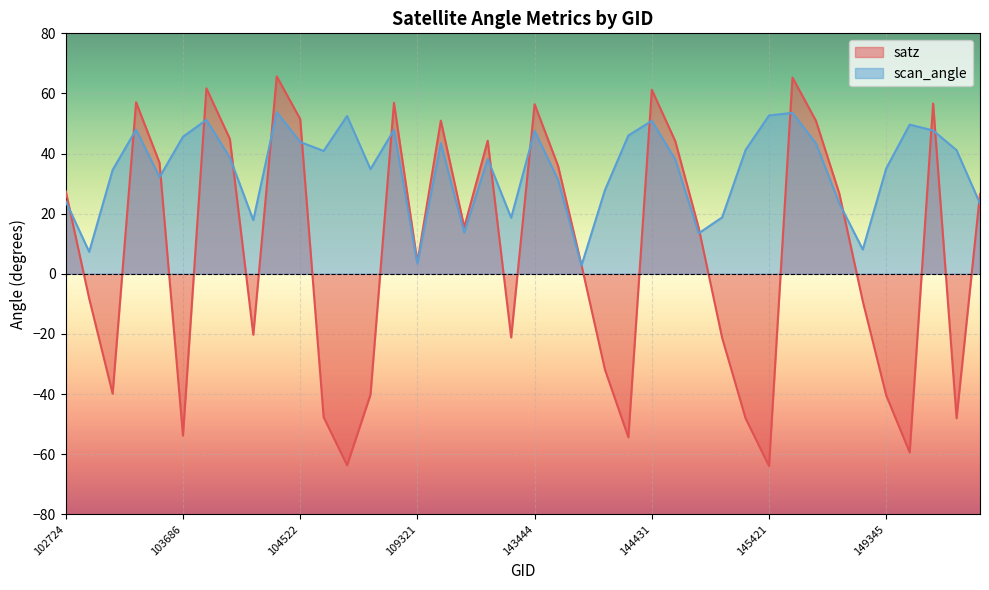

At 144221, list the series in order from smallest to largest.

satz, scan_angle